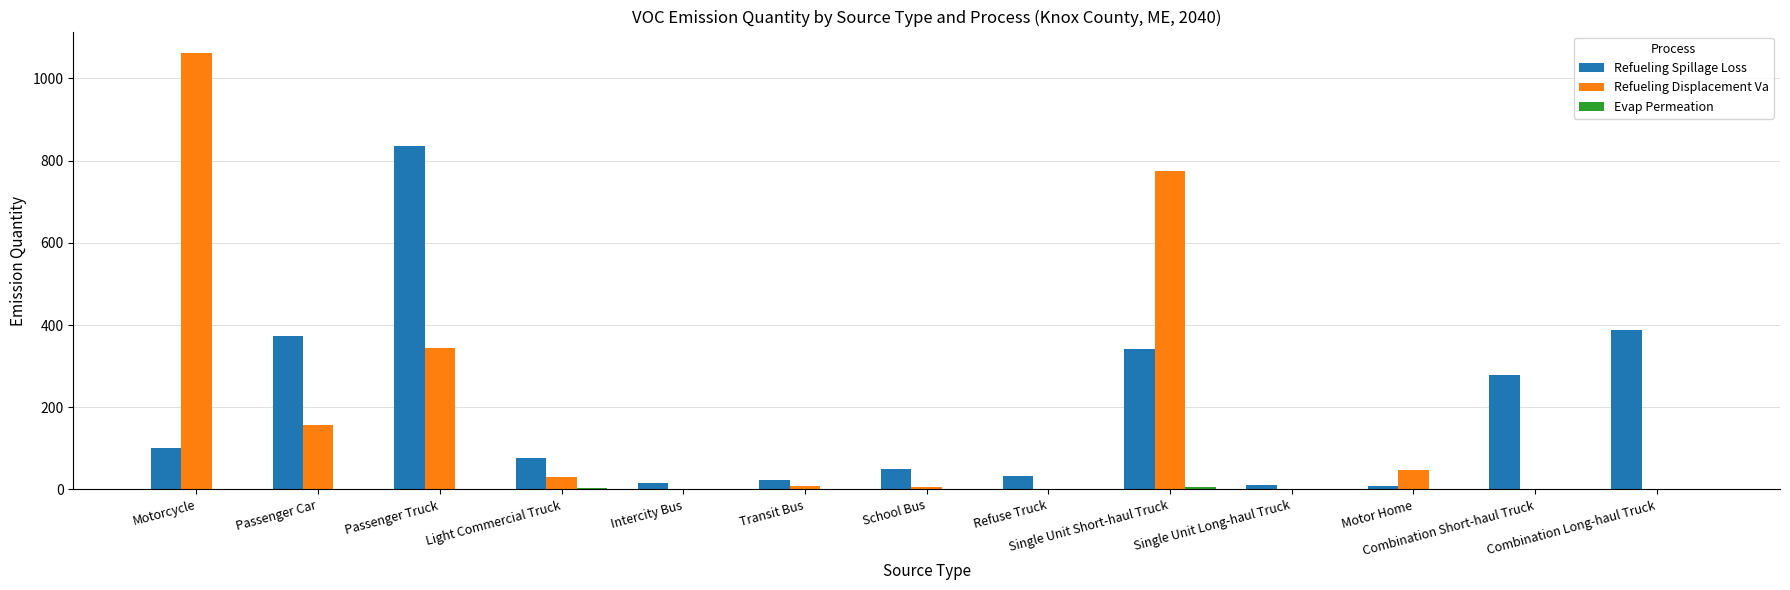

Which series has the widest spread of values?

Refueling Displacement Va